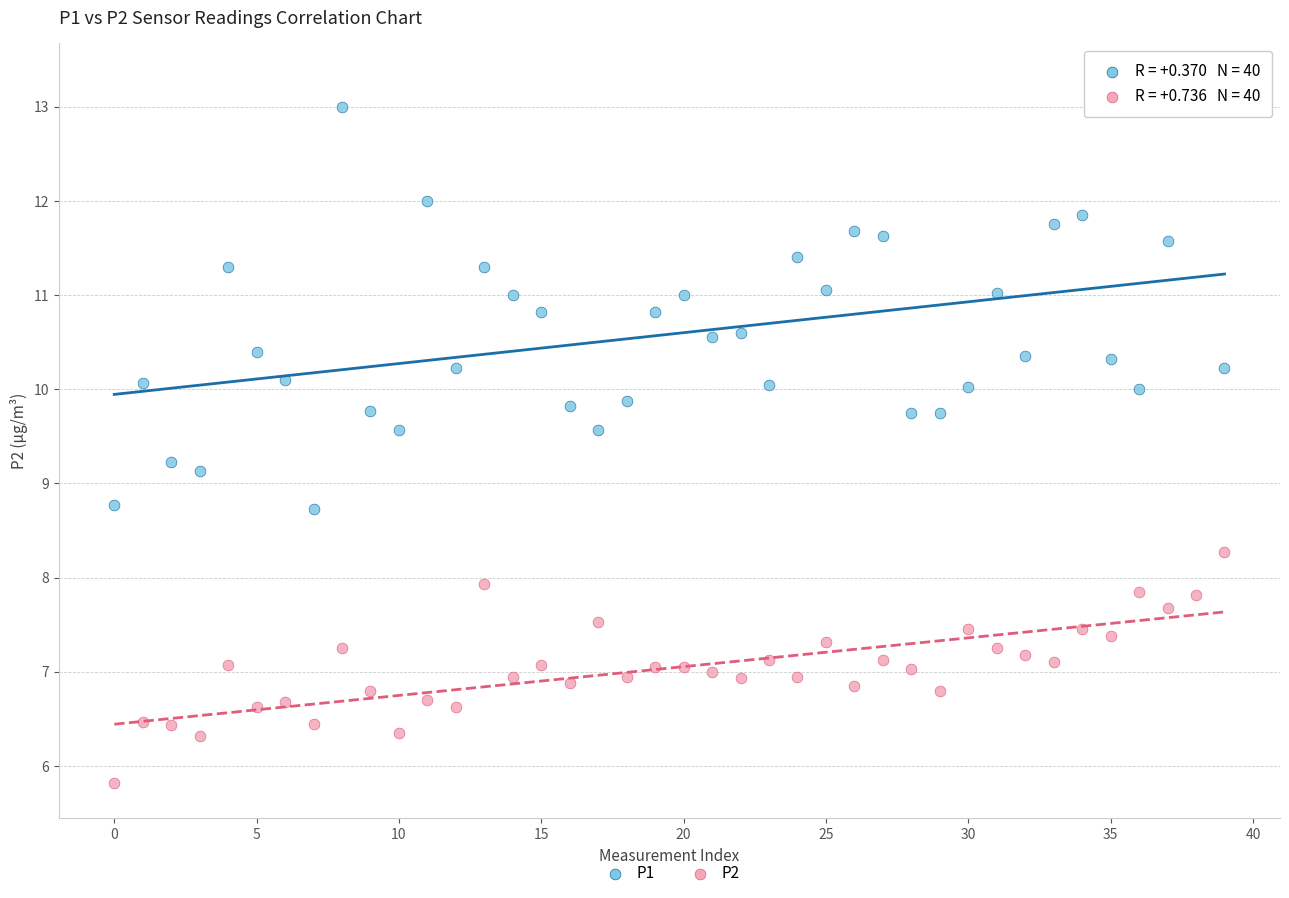

Across all series, what Y value is closest to 9?

9.1